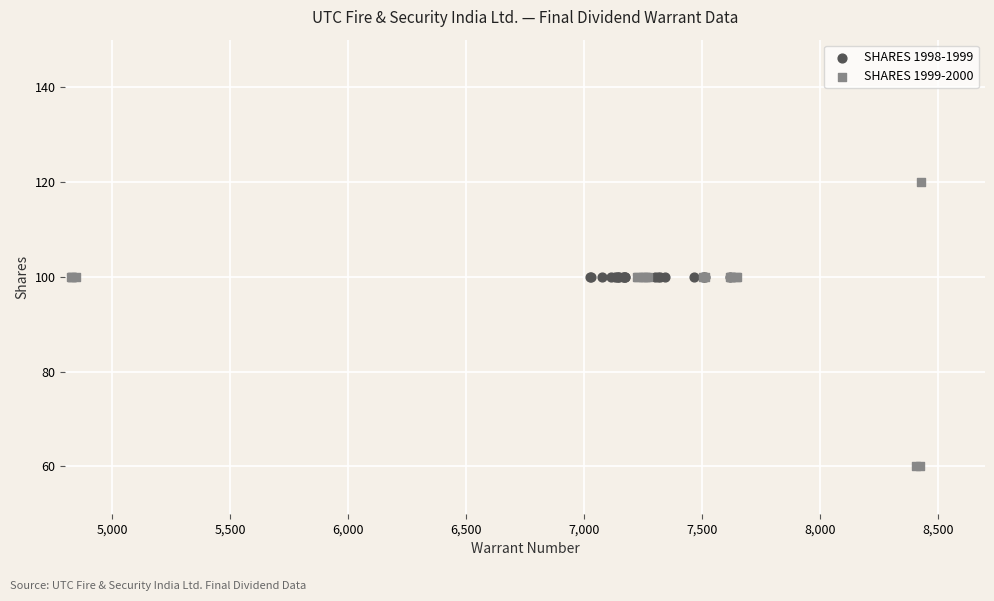

Which series reaches the maximum Y coordinate?

SHARES 1999-2000